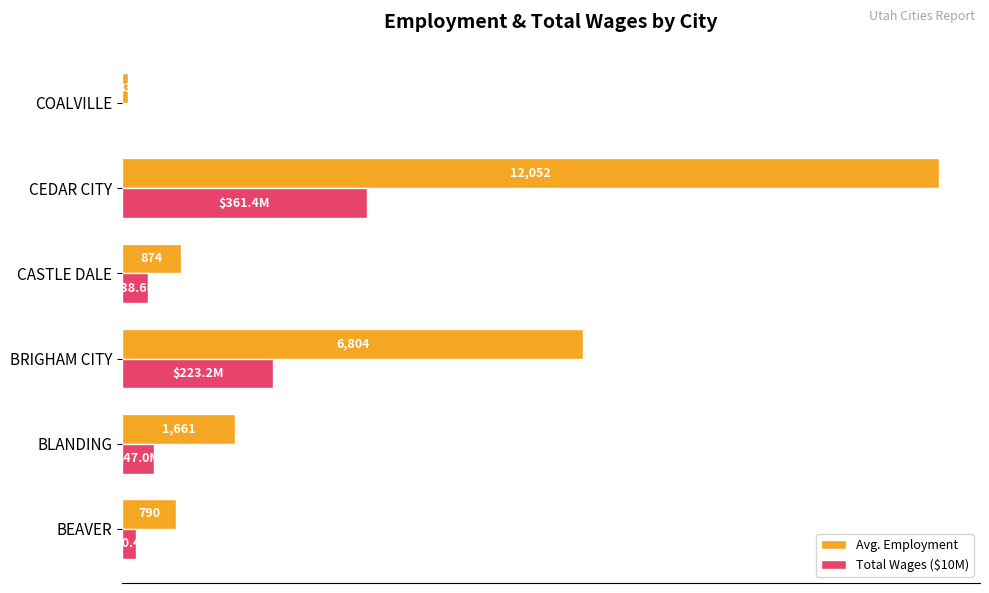

At which category does the chart reach its peak across all series?

CEDAR CITY